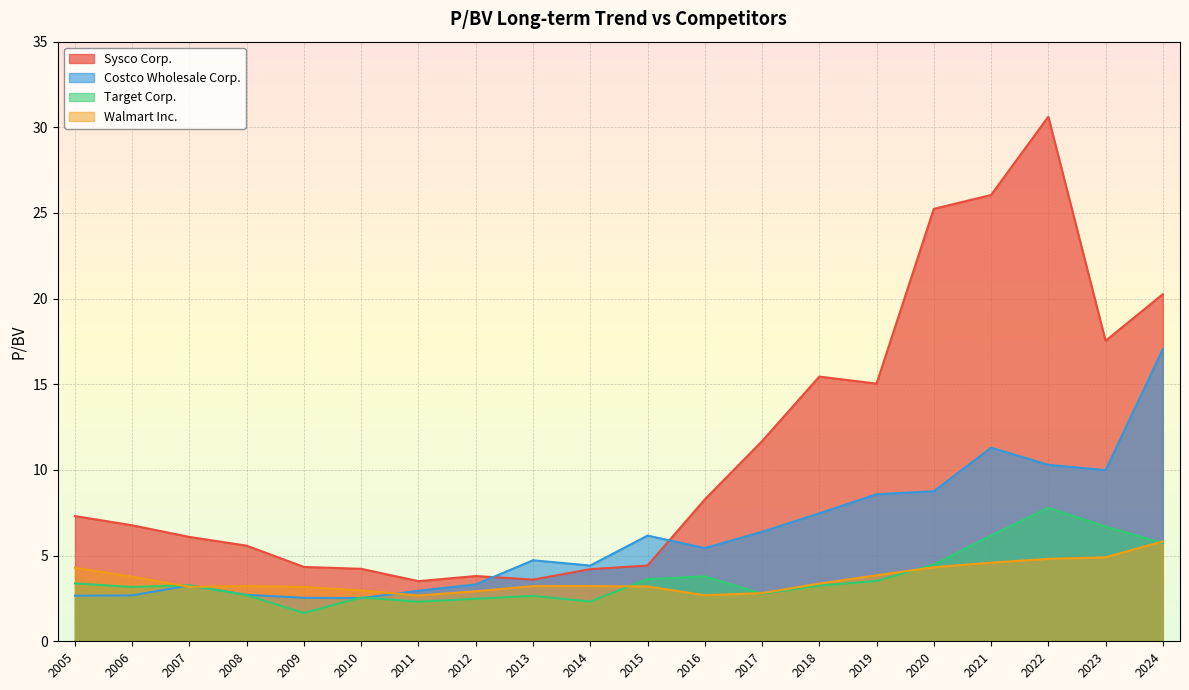

Reading right to left, transcribe all the data shown in this chart.

Sysco Corp.: 2005=7.3	2006=6.8	2007=6.1	2008=5.6	2009=4.3	2010=4.2	2011=3.5	2012=3.8	2013=3.6	2014=4.2	2015=4.4	2016=8.3	2017=11.7	2018=15.4	2019=15.0	2020=25.2	2021=26.1	2022=30.6	2023=17.5	2024=20.3
Costco Wholesale Corp.: 2005=2.7	2006=2.7	2007=3.3	2008=2.7	2009=2.5	2010=2.5	2011=3.0	2012=3.3	2013=4.7	2014=4.4	2015=6.2	2016=5.4	2017=6.4	2018=7.5	2019=8.6	2020=8.8	2021=11.3	2022=10.3	2023=10.0	2024=17.1
Target Corp.: 2005=3.4	2006=3.2	2007=3.3	2008=2.7	2009=1.6	2010=2.6	2011=2.3	2012=2.5	2013=2.6	2014=2.3	2015=3.6	2016=3.8	2017=2.8	2018=3.2	2019=3.5	2020=4.5	2021=6.2	2022=7.8	2023=6.7	2024=5.7
Walmart Inc.: 2005=4.3	2006=3.8	2007=3.2	2008=3.2	2009=3.2	2010=3.0	2011=2.7	2012=2.9	2013=3.2	2014=3.2	2015=3.2	2016=2.7	2017=2.8	2018=3.4	2019=3.9	2020=4.3	2021=4.6	2022=4.8	2023=4.9	2024=5.8